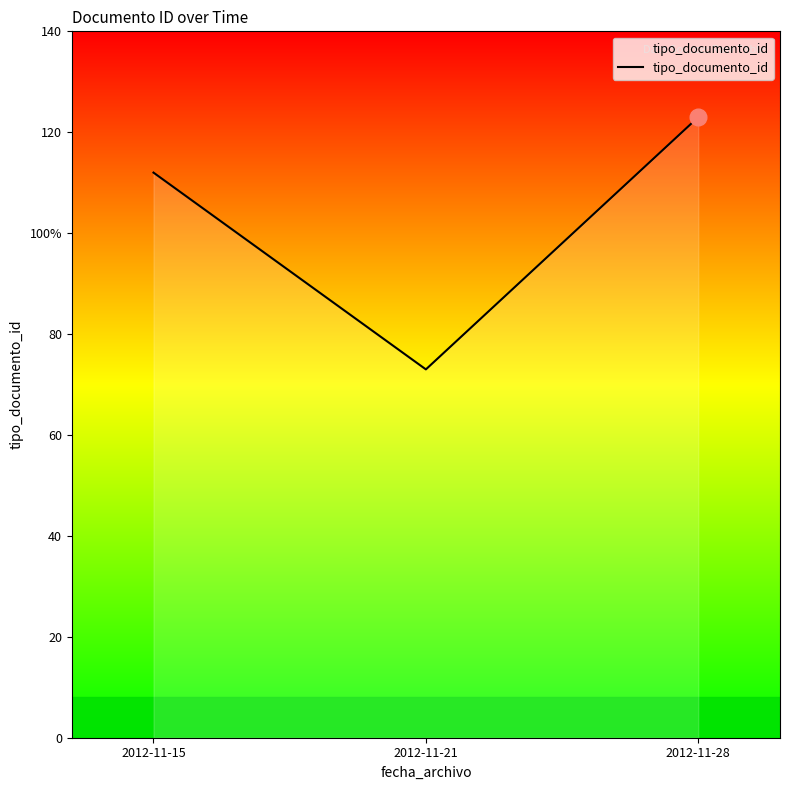

Does the chart display data point markers on the line(s)?

No